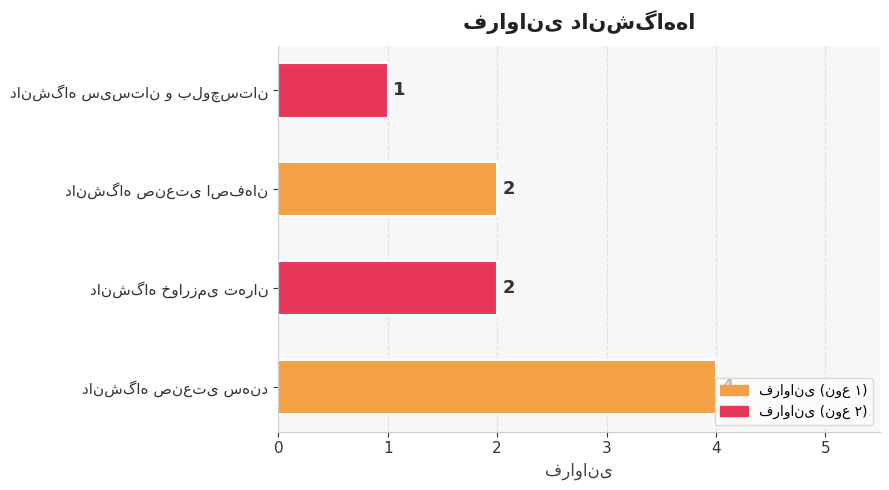

How many values are between 2 and 4?

3